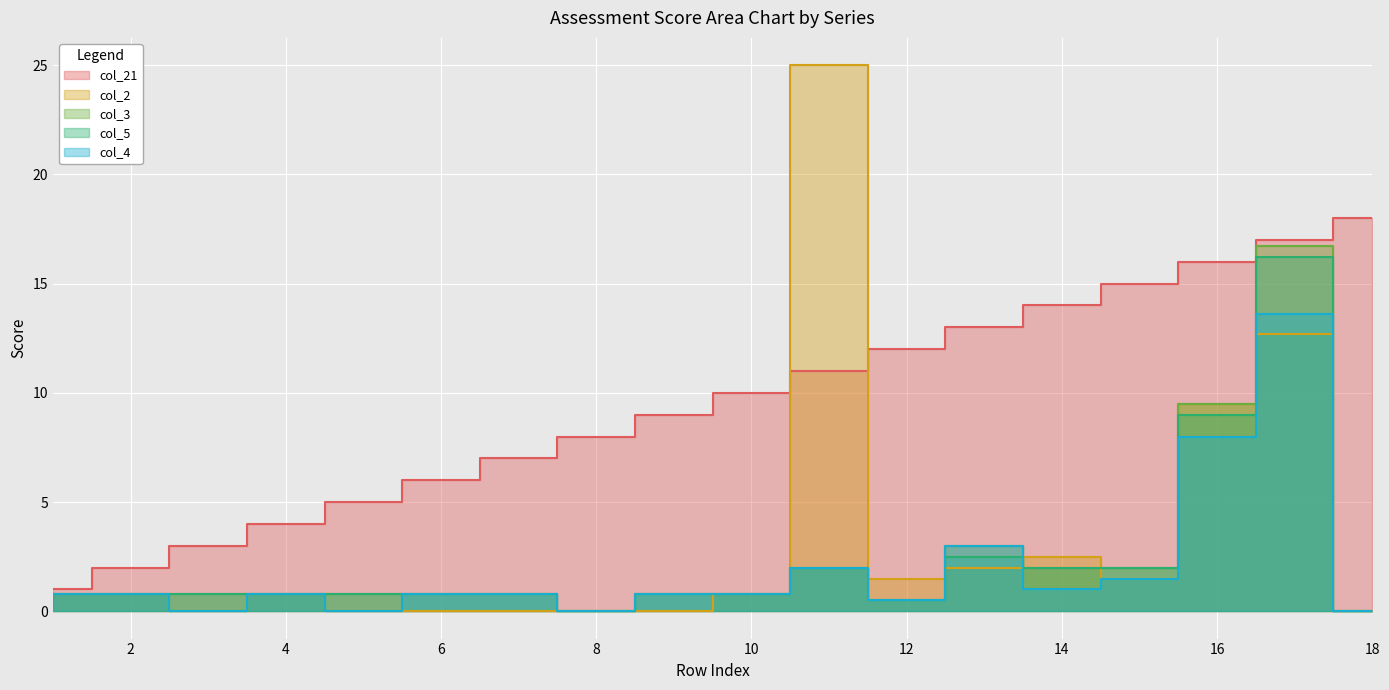

How many data points does each series have?

18